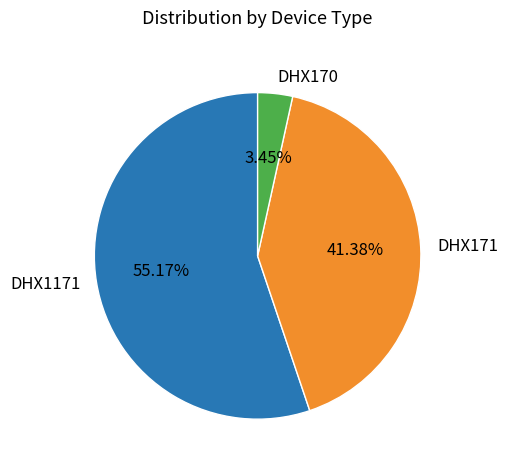

How many segments does this pie chart have?

3